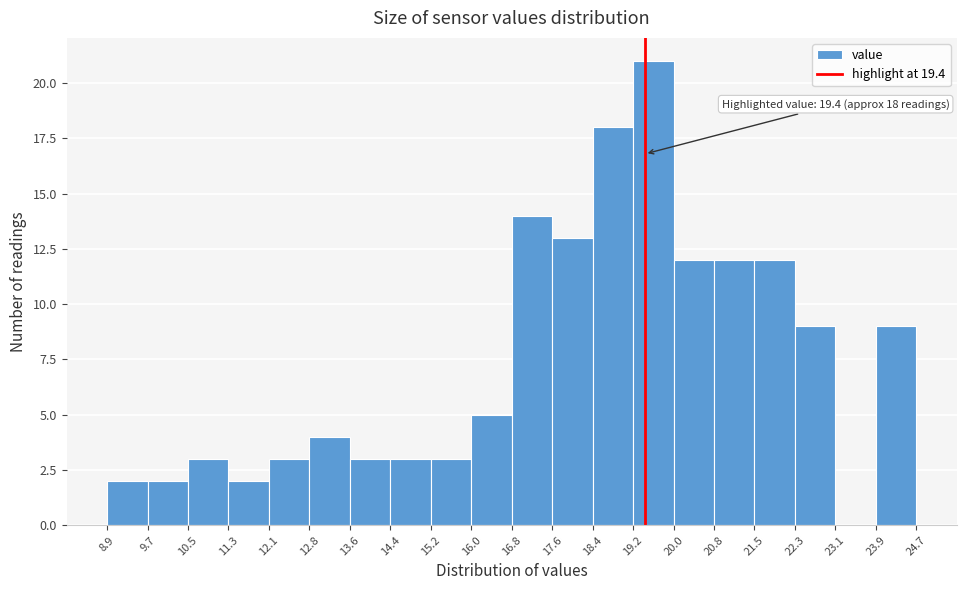

Over which range of the x-axis is the bar tallest?

19.2 to 20.0